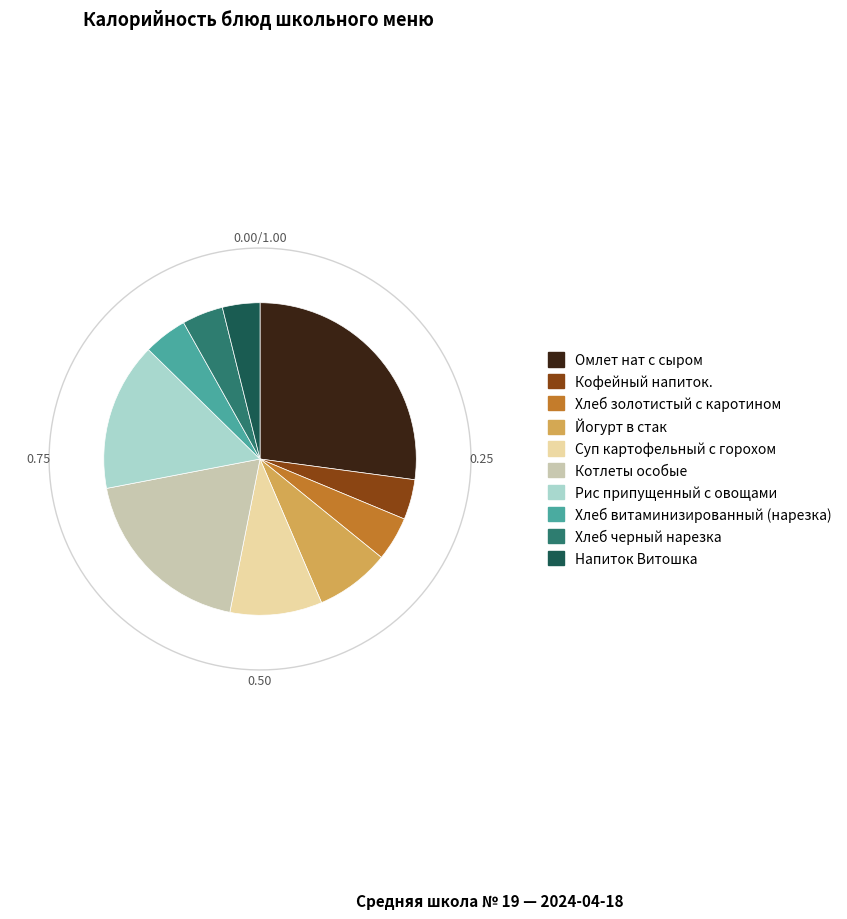

Count the number of slices in the pie.

10